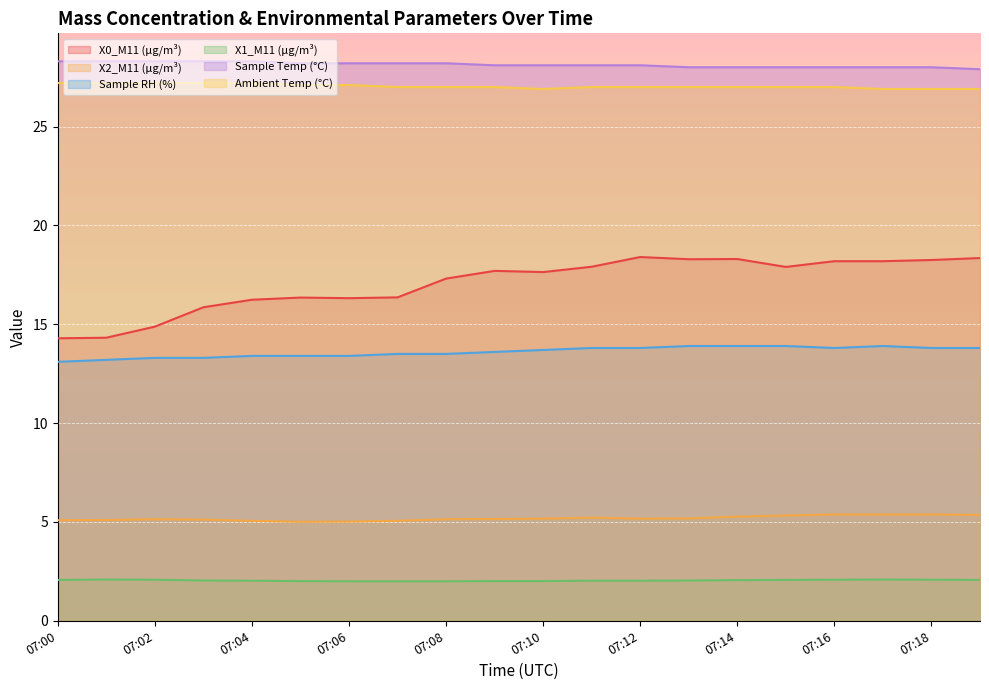

The X2_M11 (μg/m³) series shows 9.0 at 07:07. True or false?

False